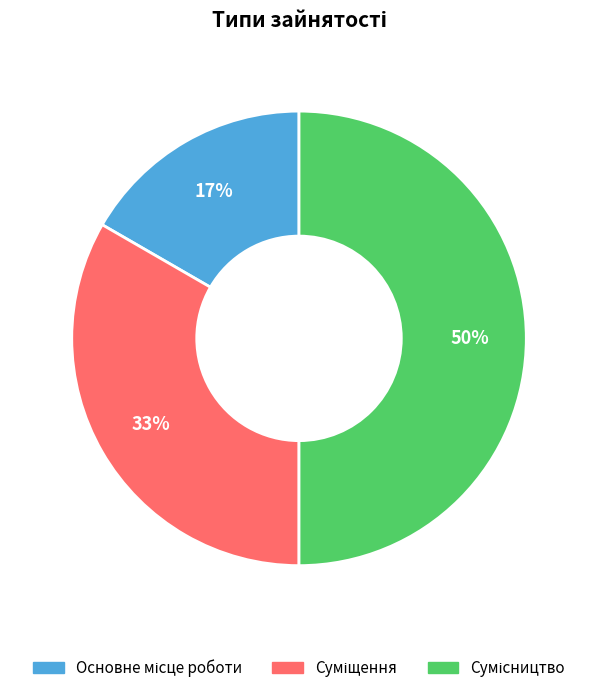

To the nearest percent, what is the difference between the largest and smallest slice percentages?

33%